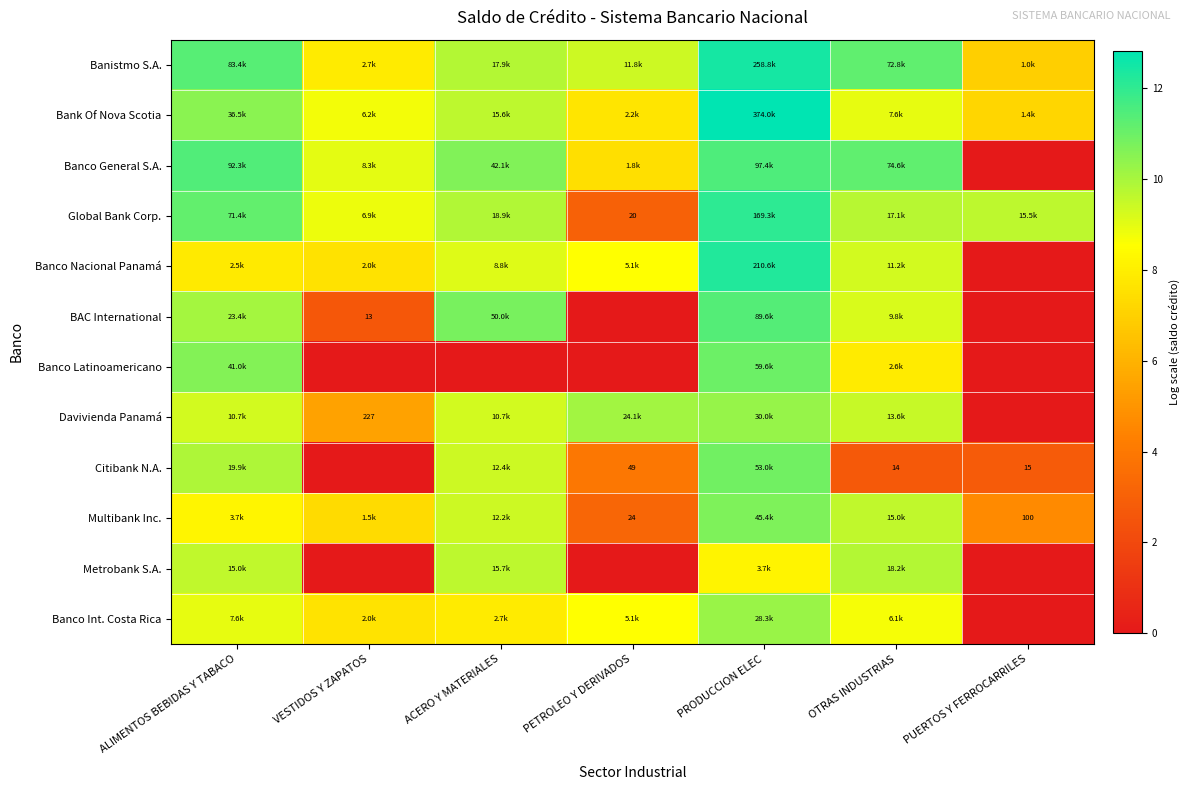

Which label corresponds to the largest value in the chart?

PRODUCCION ELEC